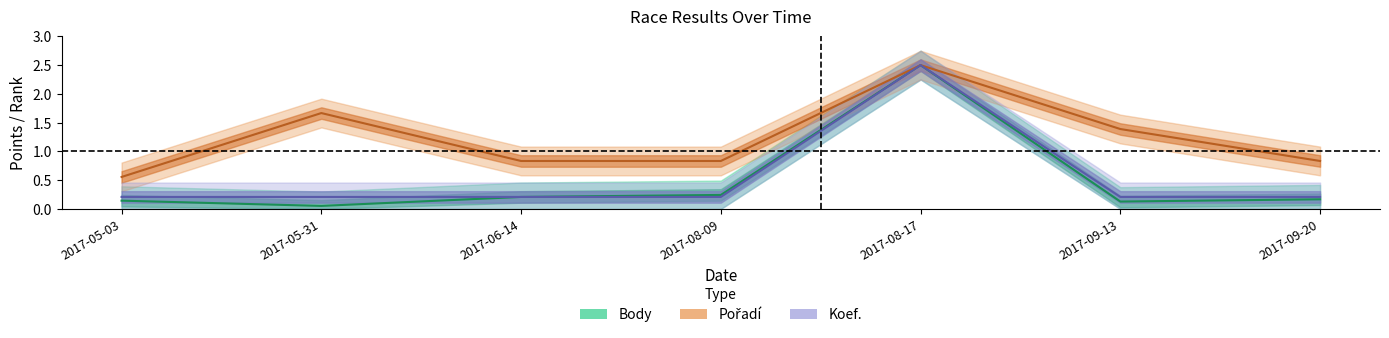

What is the smallest value displayed?

0.1